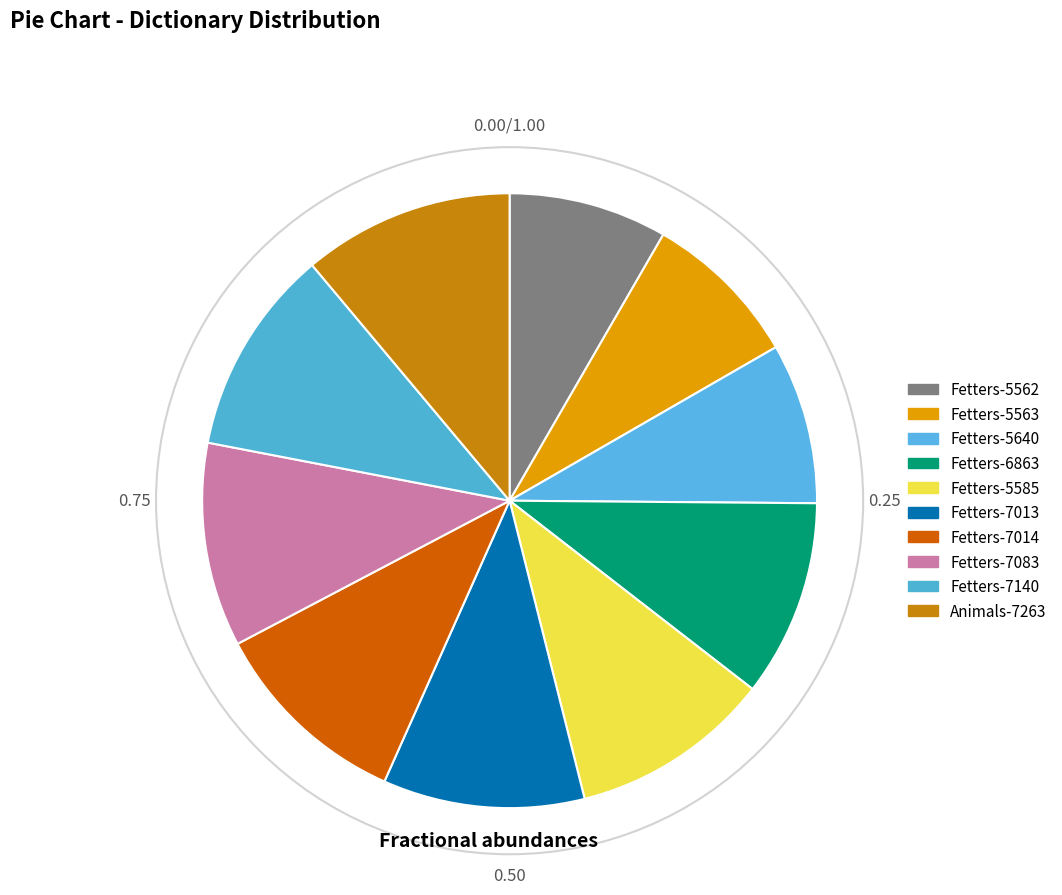

What is the total percentage of Fetters-7014 and Fetters-5640?

19.1%